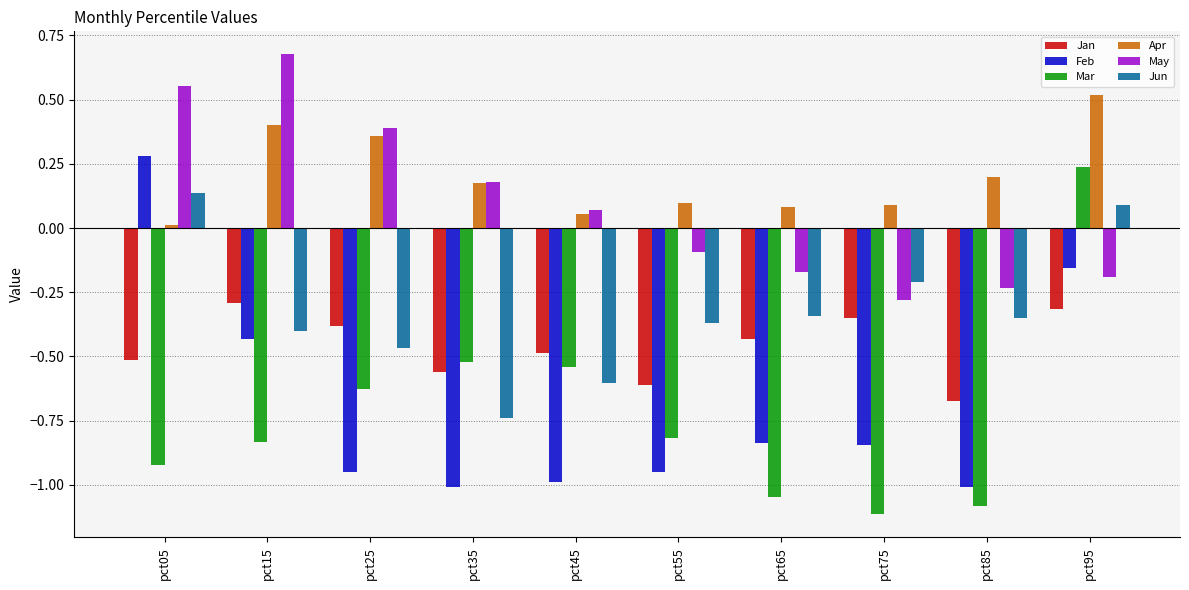

How many bars are there in each group?

6